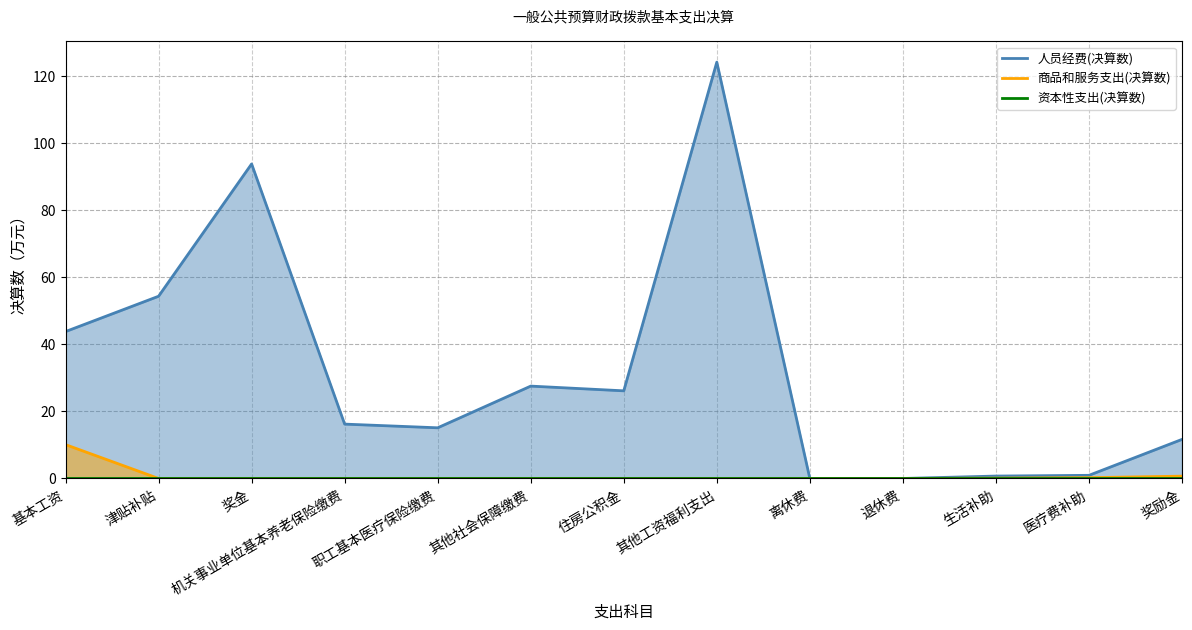

List the labels in order of 人员经费(决算数) value, largest first.

其他工资福利支出, 奖金, 津贴补贴, 基本工资, 其他社会保障缴费, 住房公积金, 机关事业单位基本养老保险缴费, 职工基本医疗保险缴费, 奖励金, 医疗费补助, 生活补助, 离休费, 退休费